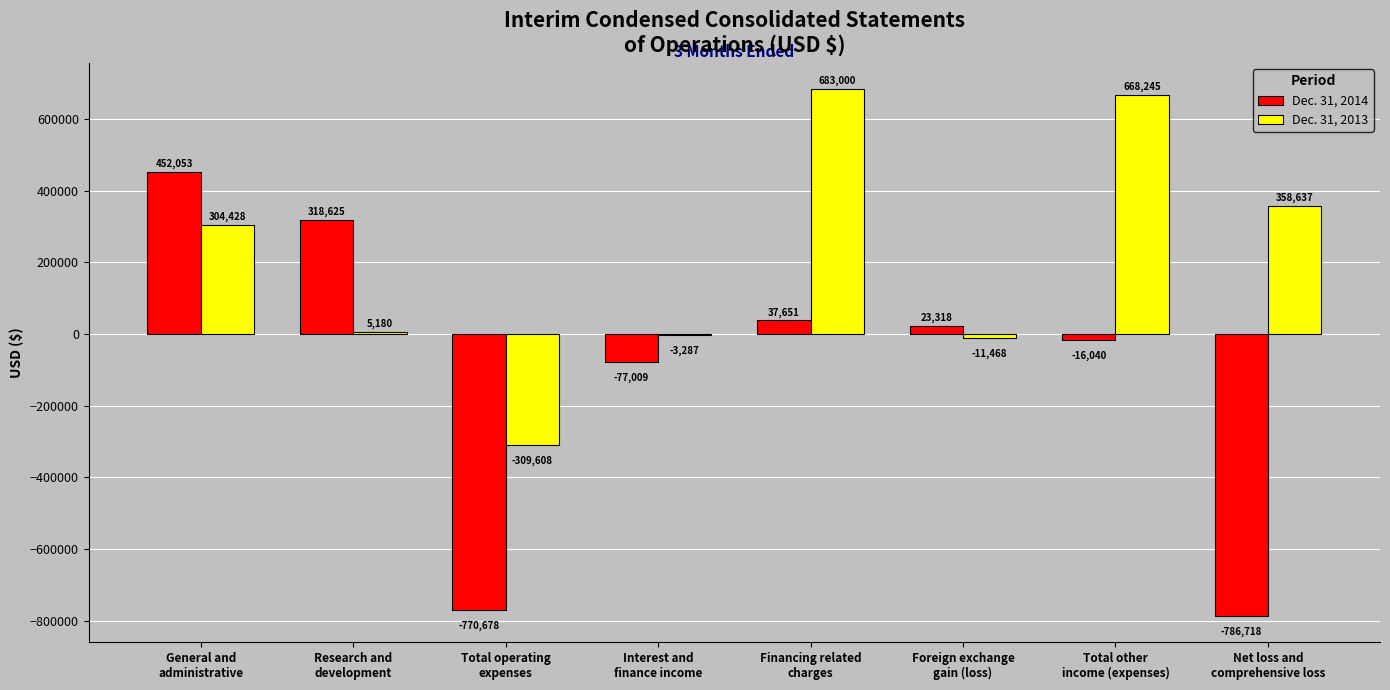

Where is Dec. 31, 2014 nearest to the value -167332?

Interest and
finance income